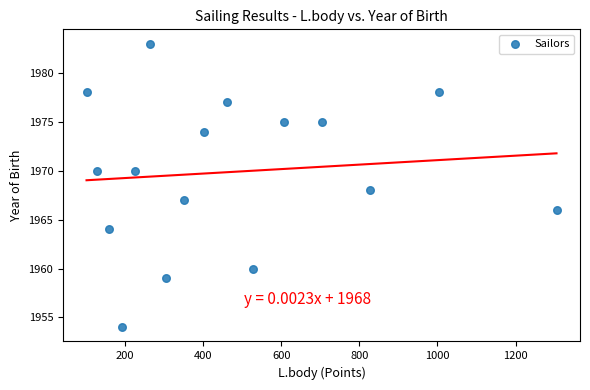

What is the range of X values (max minus min)?

1204